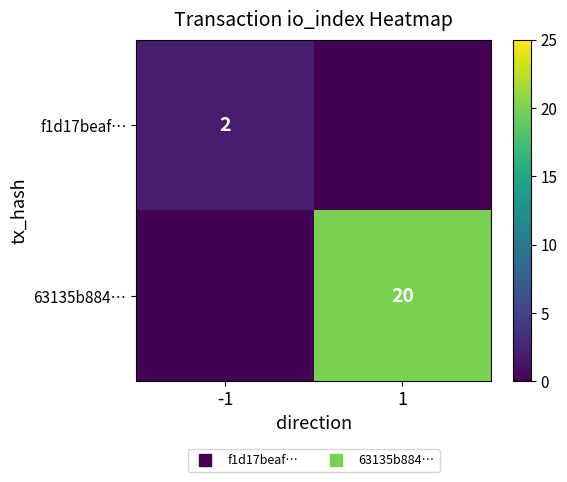

Is it true that f1d17beaf… equals 0 at 1?

True